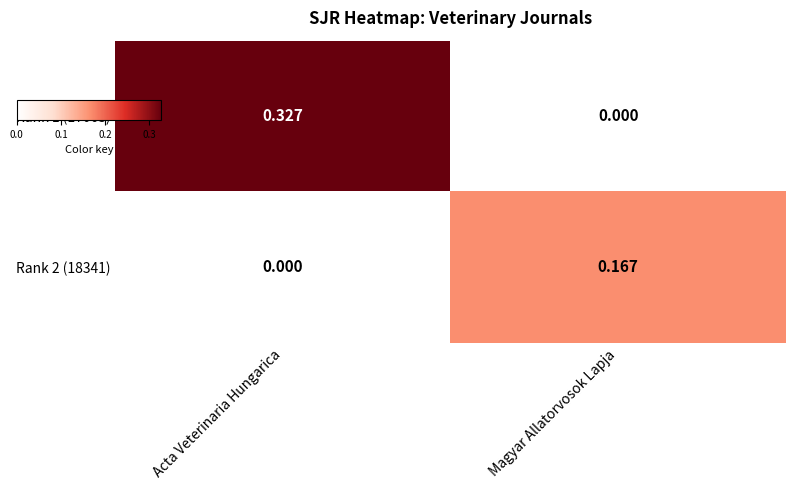

Which series has the largest total across all categories?

Rank 1 (17063)